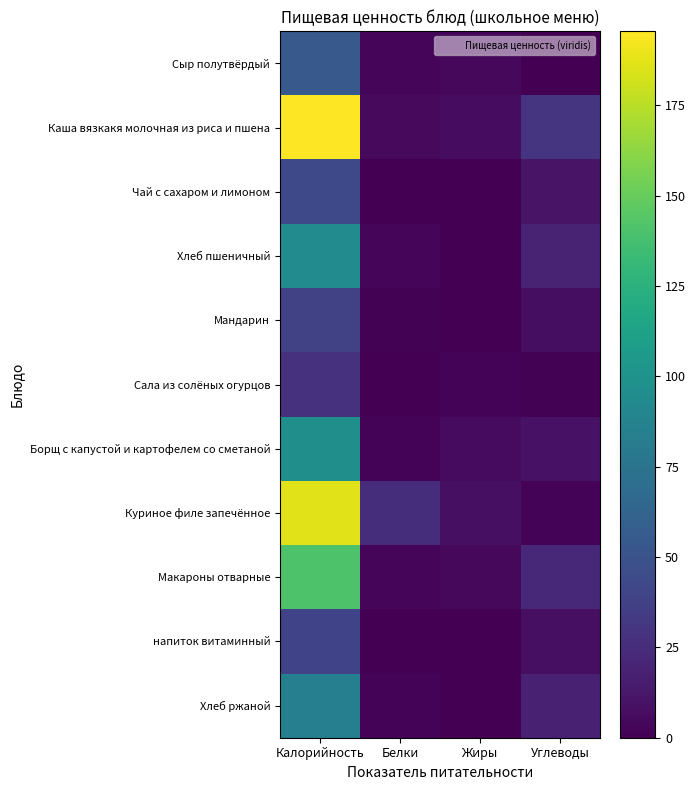

Reading left to right, list all the values displayed in this chart.

Сыр полутвёрдый: Калорийность=54.6	Белки=3.5	Жиры=4.4	Углеводы=0.0
Каша вязкакя молочная из риса и пшена: Калорийность=195.5	Белки=5.1	Жиры=6.2	Углеводы=29.6
Чай с сахаром и лимоном: Калорийность=43.5	Белки=0.2	Жиры=0.0	Углеводы=10.2
Хлеб пшеничный: Калорийность=94.0	Белки=3.2	Жиры=0.4	Углеводы=19.3
Мандарин: Калорийность=38.0	Белки=0.8	Жиры=0.2	Углеводы=7.5
Сала из солёных огурцов: Калорийность=27.8	Белки=0.5	Жиры=2.1	Углеводы=1.5
Борщ с капустой и картофелем со сметаной: Калорийность=97.6	Белки=1.6	Жиры=5.6	Углеводы=9.9
Куриное филе запечённое: Калорийность=187.0	Белки=25.4	Жиры=8.0	Углеводы=2.0
Макароны отварные: Калорийность=141.0	Белки=3.0	Жиры=4.0	Углеводы=22.0
напиток витаминный: Калорийность=39.0	Белки=0.4	Жиры=0.1	Углеводы=8.4
Хлеб ржаной: Калорийность=84.0	Белки=2.0	Жиры=0.0	Углеводы=18.0